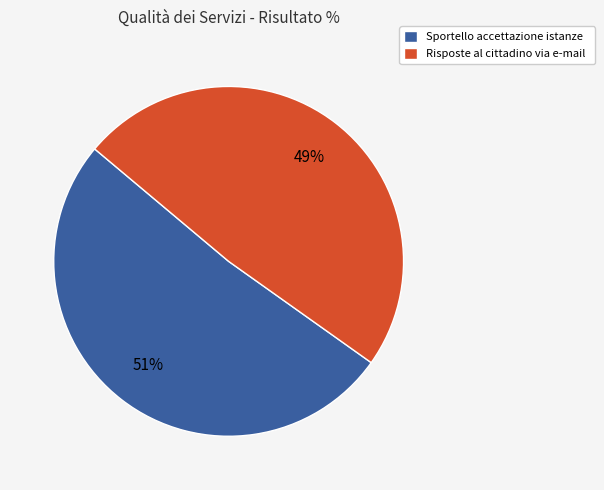

To the nearest percent, what percentage of the pie is Risposte al cittadino via e-mail?

49%